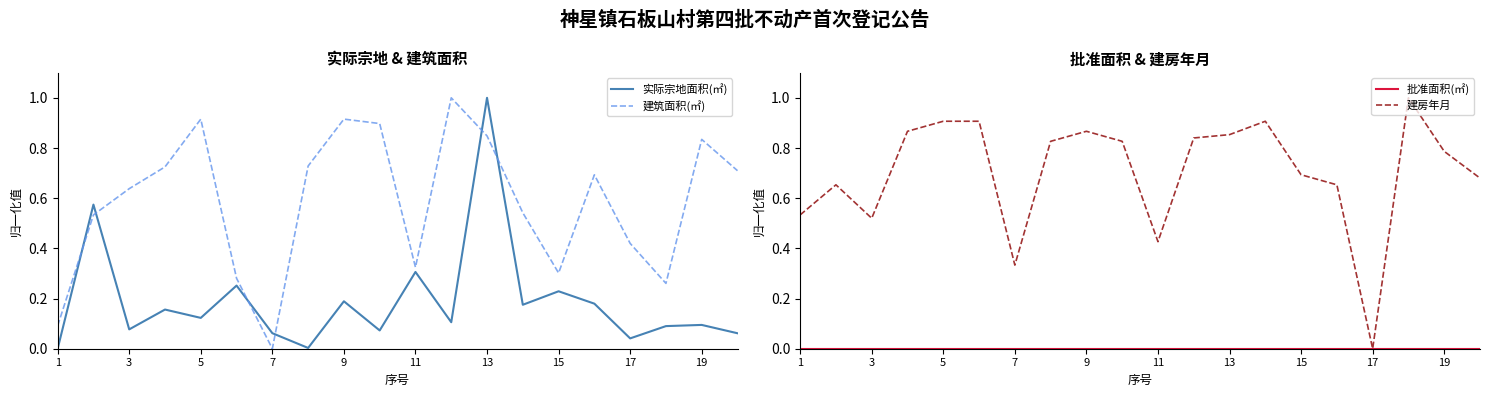

List the series in order of their overall mean, highest first.

建房年月, 建筑面积(㎡), 实际宗地面积(㎡), 批准面积(㎡)